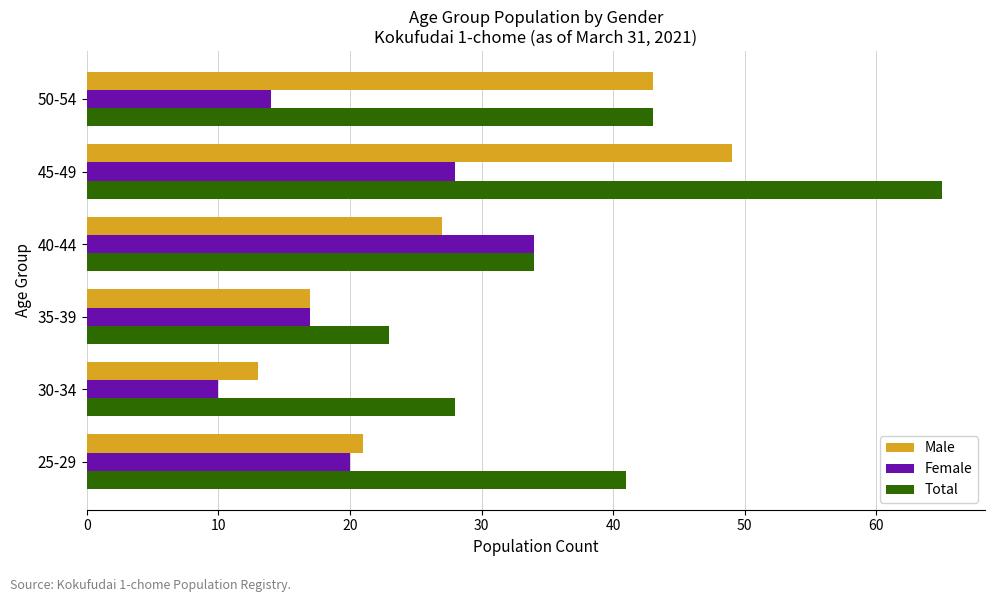

Which series has the widest spread of values?

Total